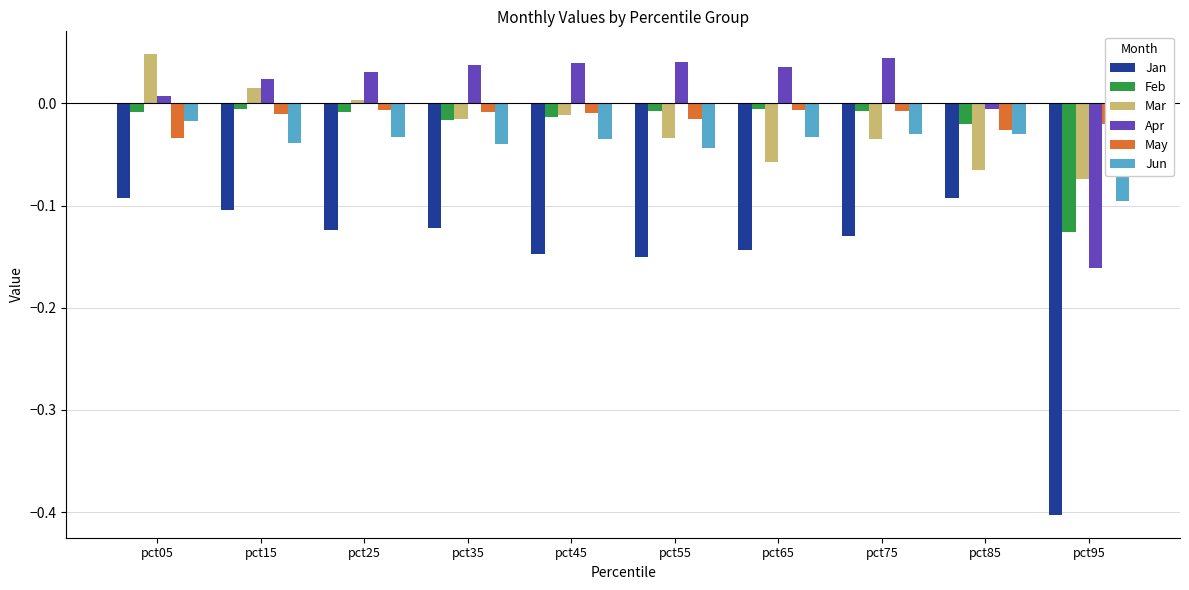

What is the smallest value displayed?

-0.4